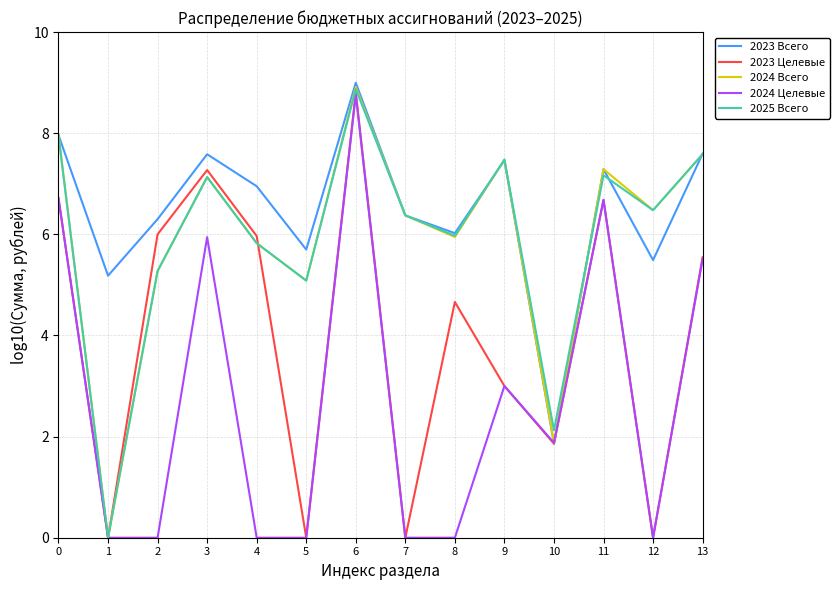

What is the difference between the highest and lowest values at 0?

1.3